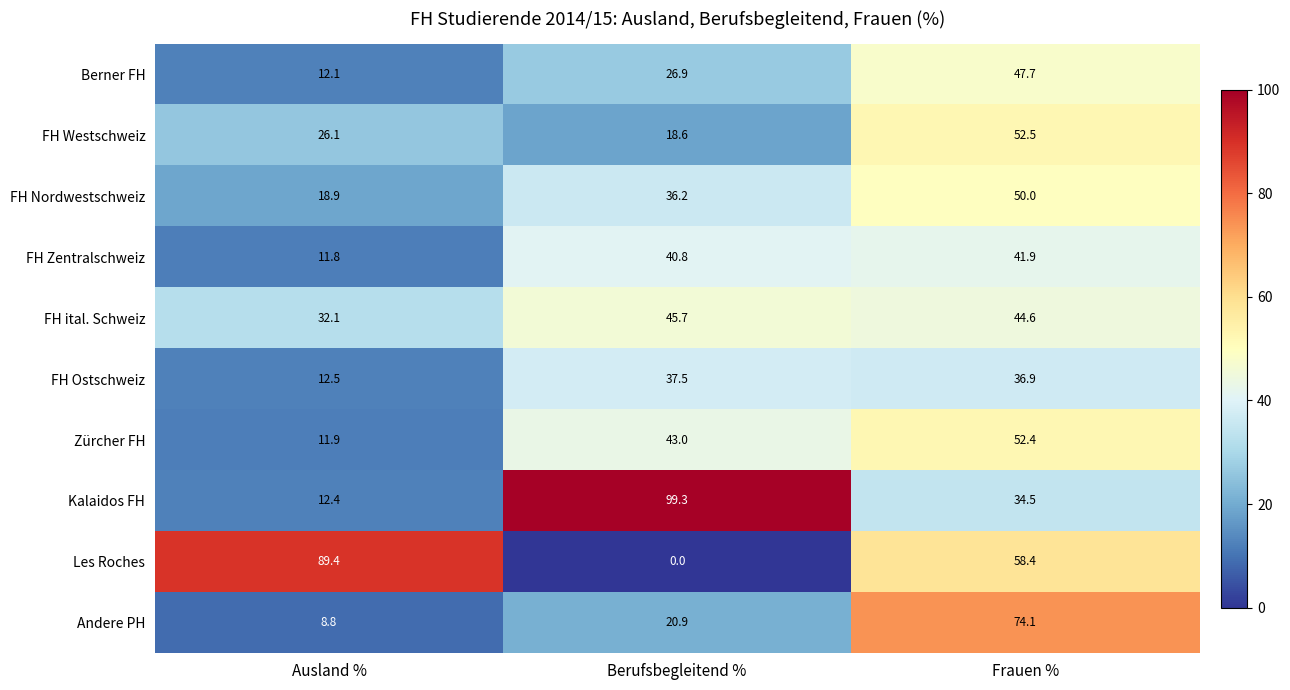

True or false: FH Westschweiz has a value of 26.1 at Ausland %.

True